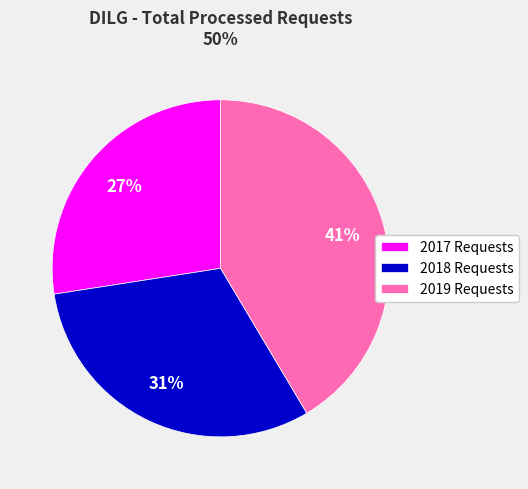

How many slices are in this pie chart?

3